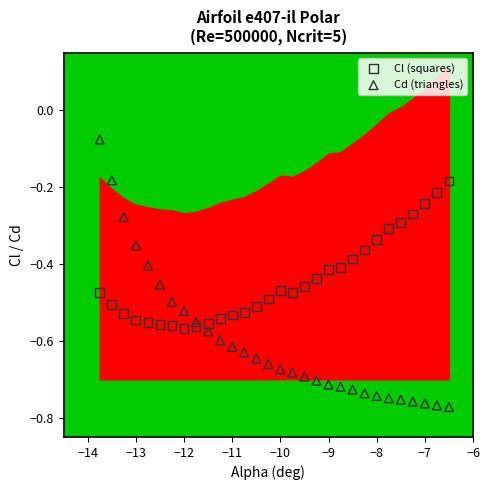

What is the X range (max minus min) for the scatter plot?

7.2